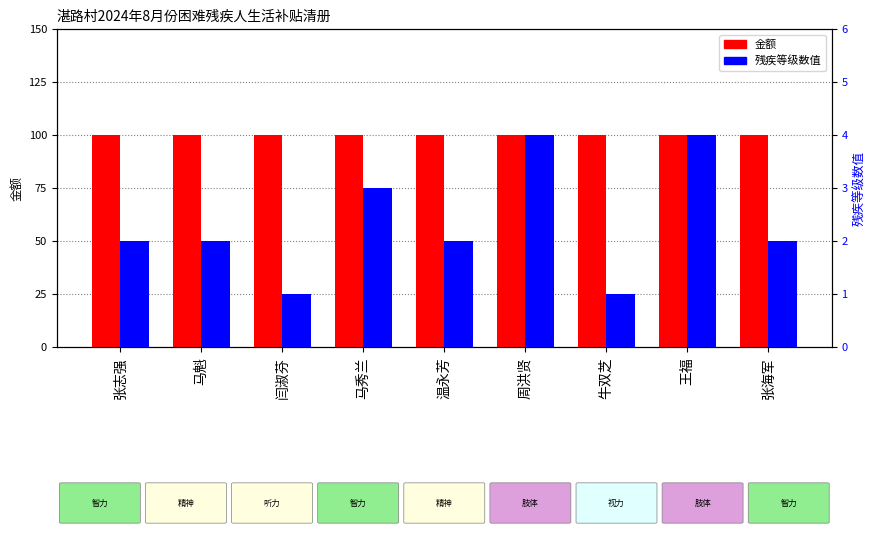

What is the approximate value of 残疾等级数值 at 周洪贤?

4